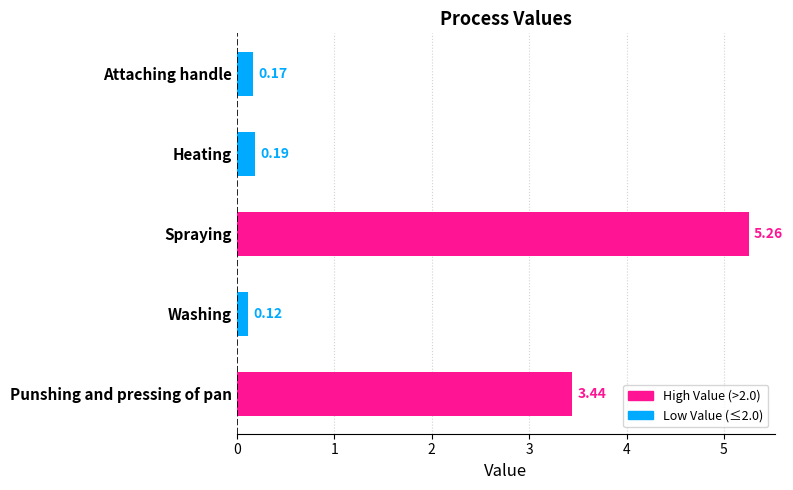

Which category has the lowest value across all series?

Washing